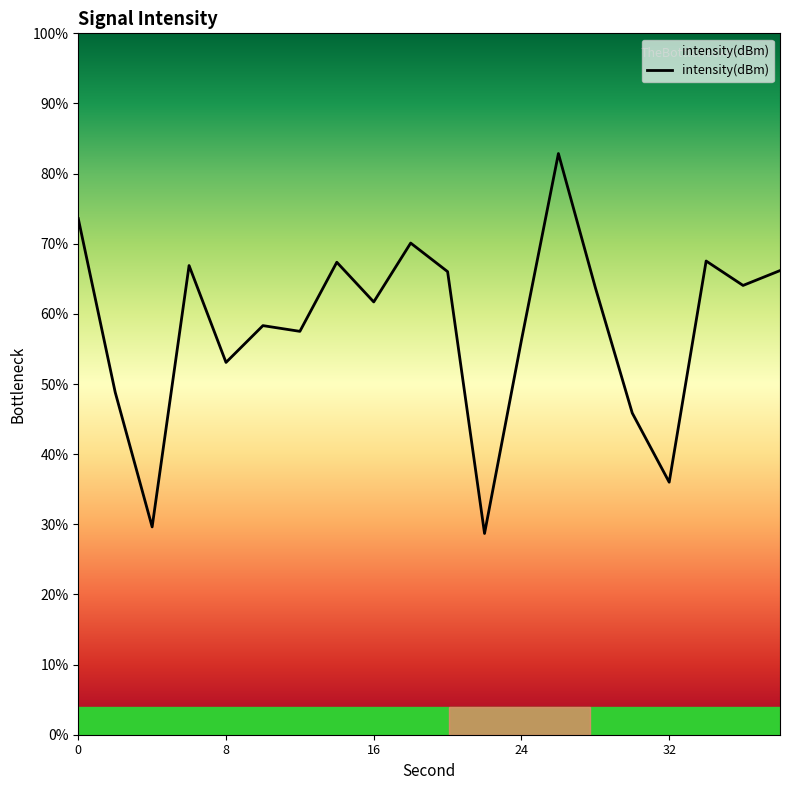

What is the greatest value displayed?

82.9